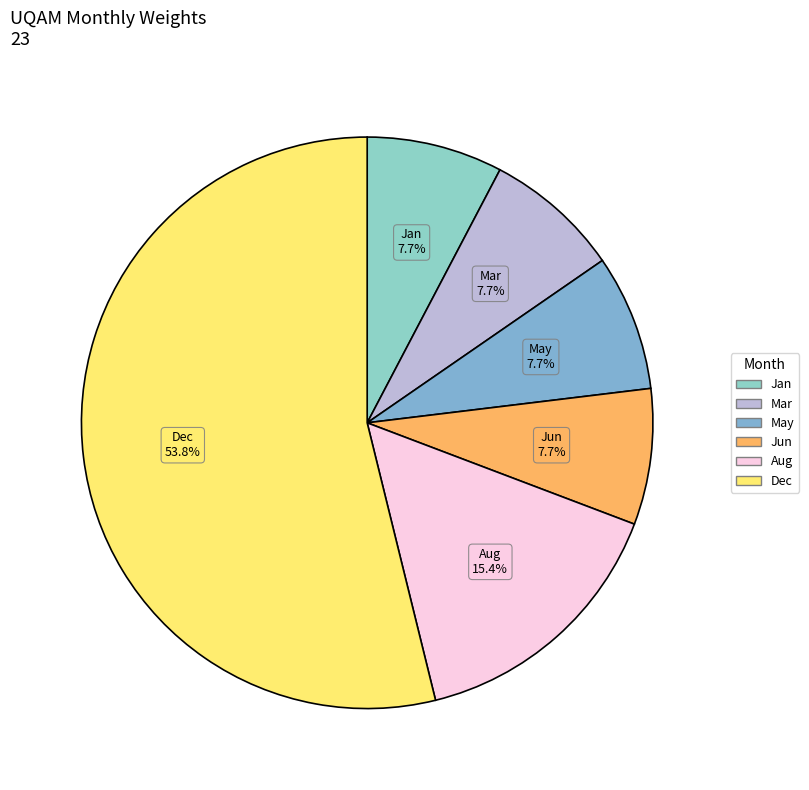

Is there any slice that represents more than half of the pie?

Yes